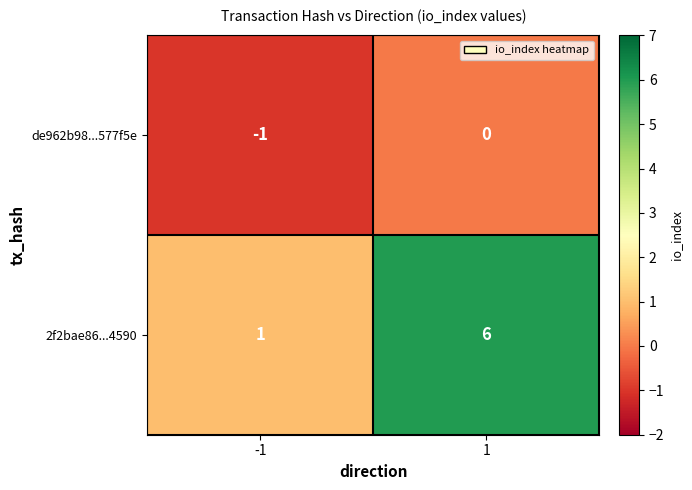

What is the difference between the highest and lowest values at 1?

6